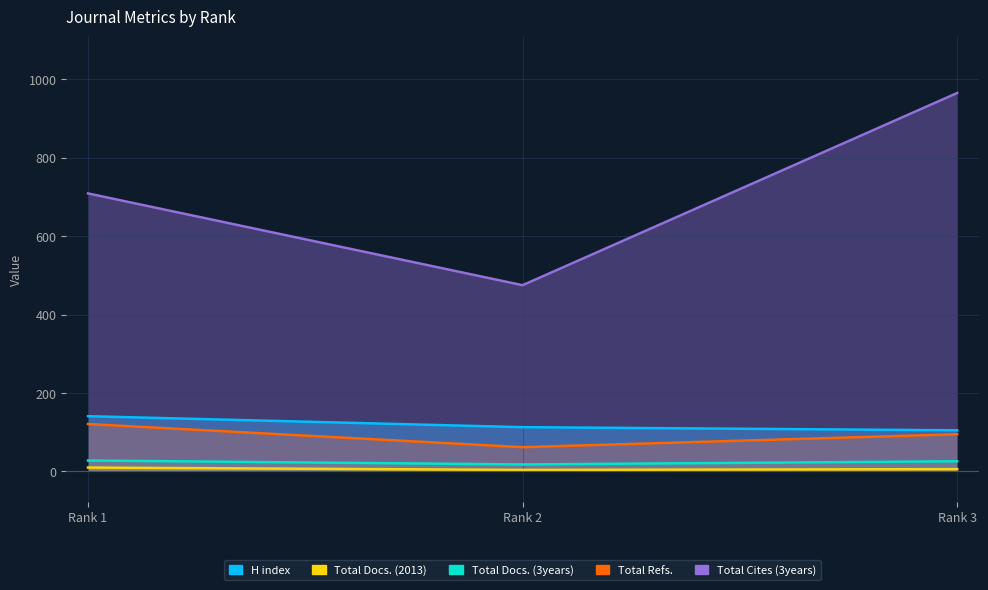

The Total Refs. series shows 133 at Rank 3. True or false?

False